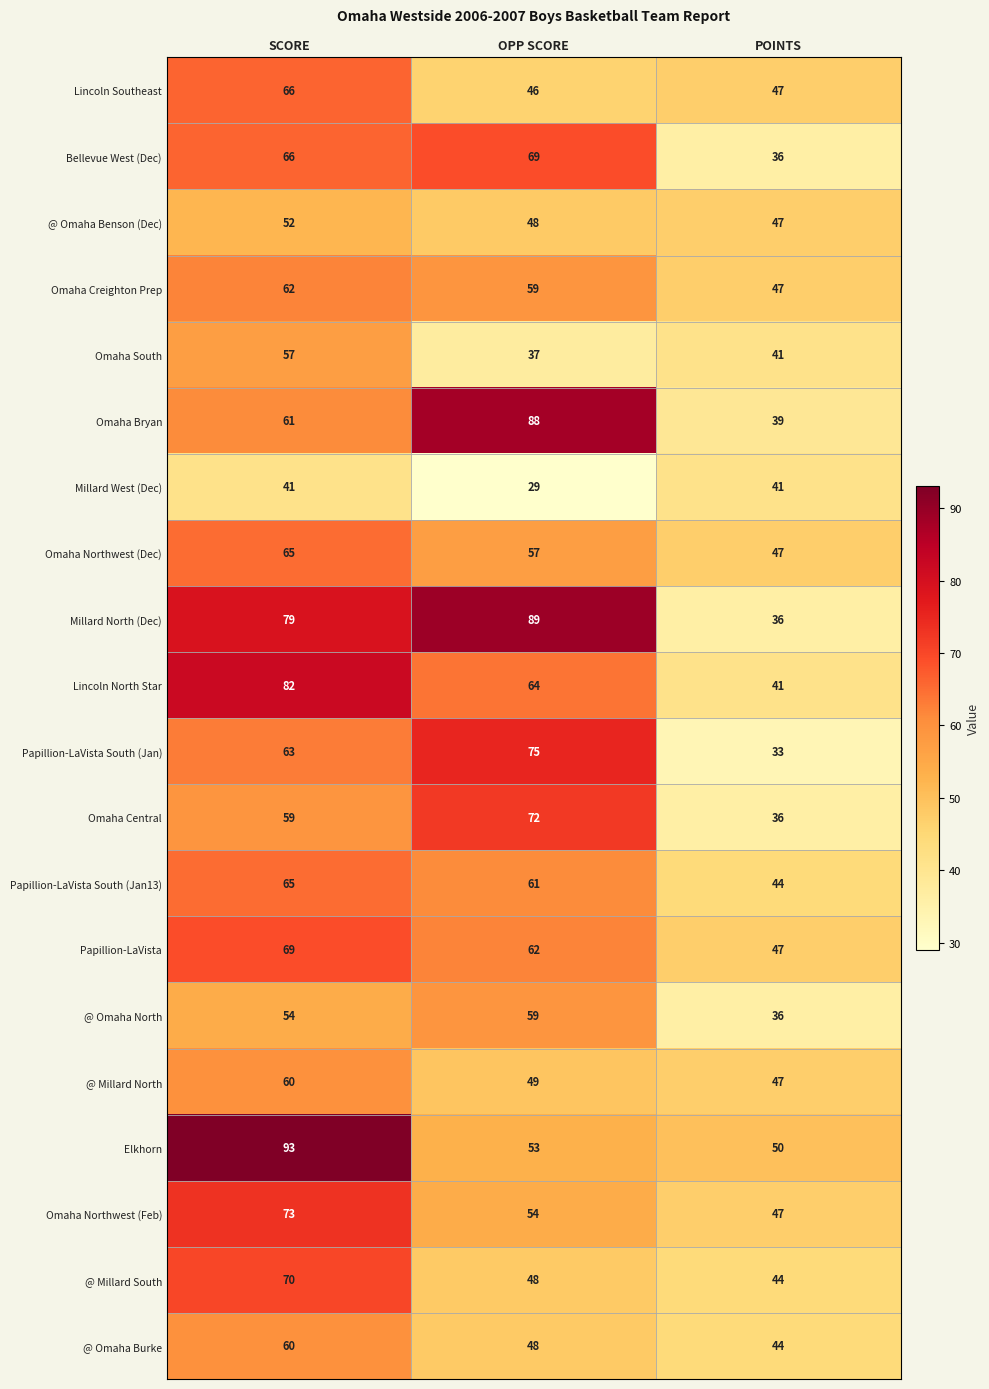

Which series changed the most between SCORE and OPP SCORE?

Elkhorn